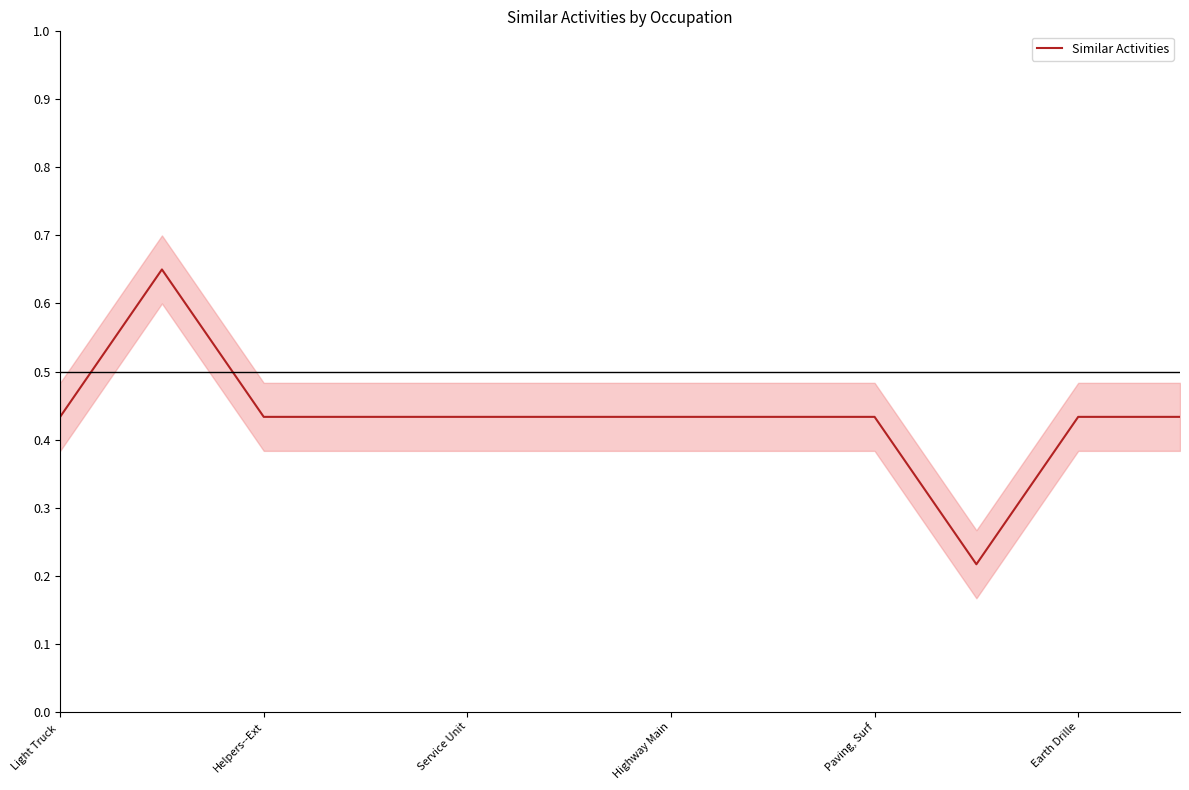

How many series are shown in this chart?

1